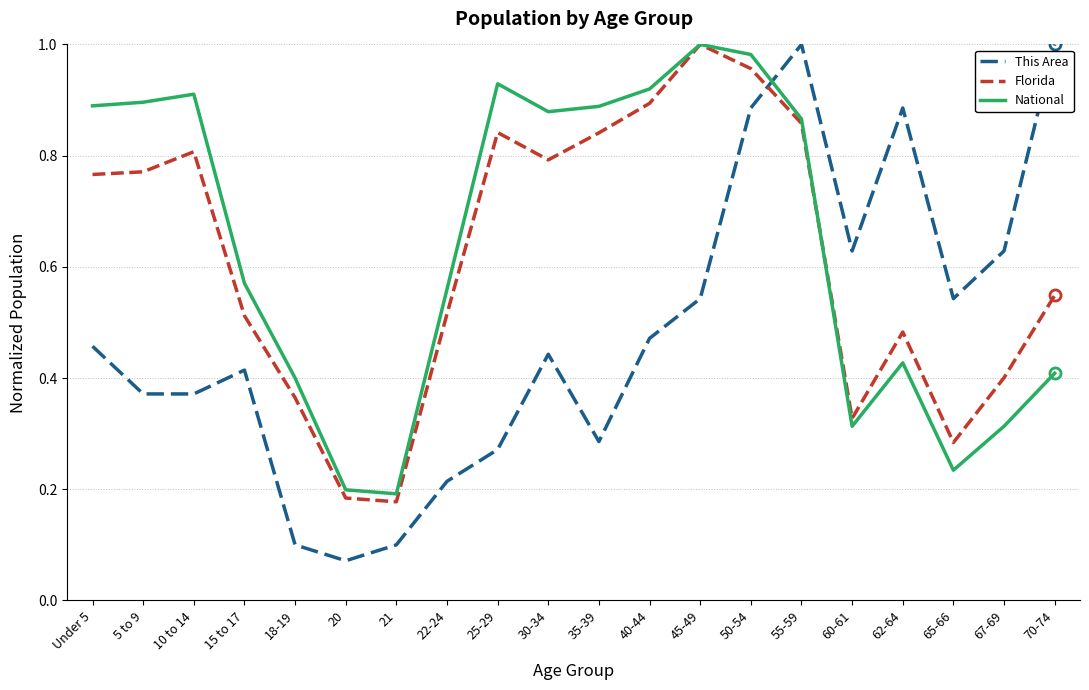

What position from the right is 10 to 14?

18